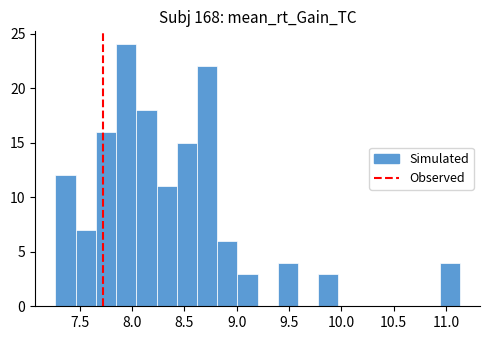

Around what value on the x-axis is the tallest bar? Give the approximate position of its centre, as read against the axis.

7.95